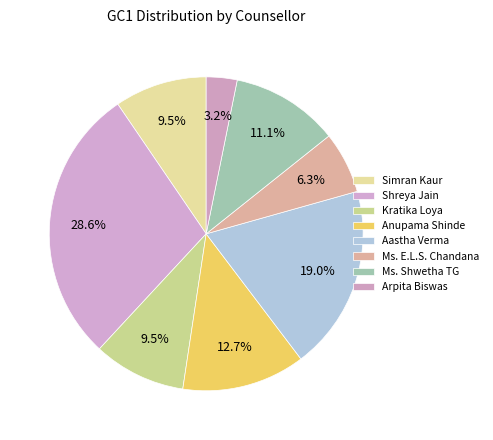

What portion of the pie excludes Simran Kaur?

90.5%